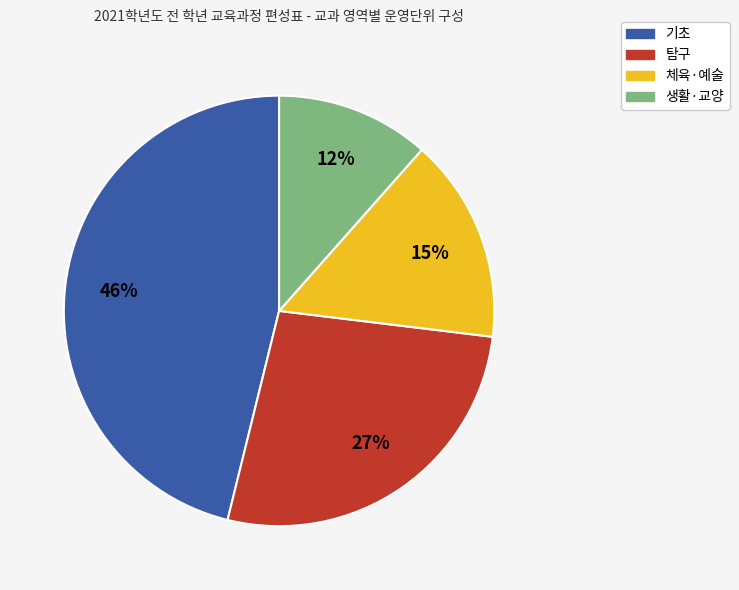

Is 체육·예술 the majority of the pie?

No